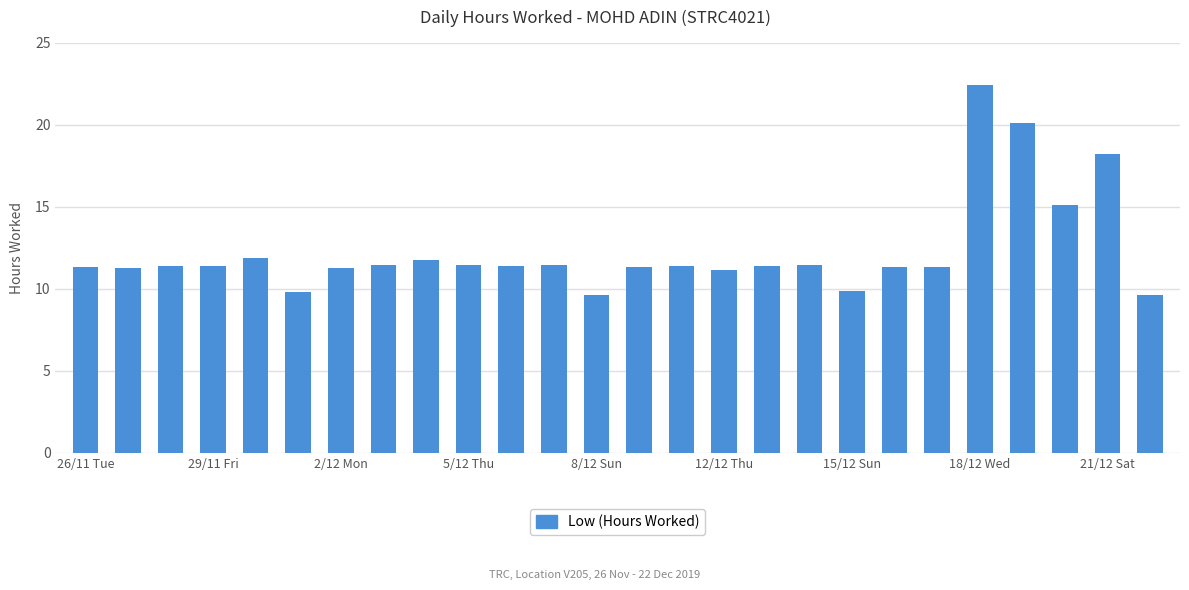

What is the value of the 23rd bar from the left?

20.1